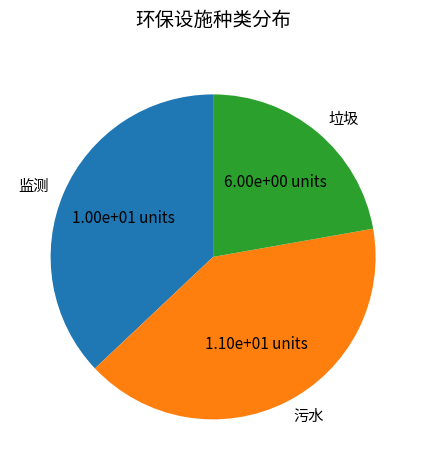

Do 污水 and 监测 together represent more than half of the pie?

Yes